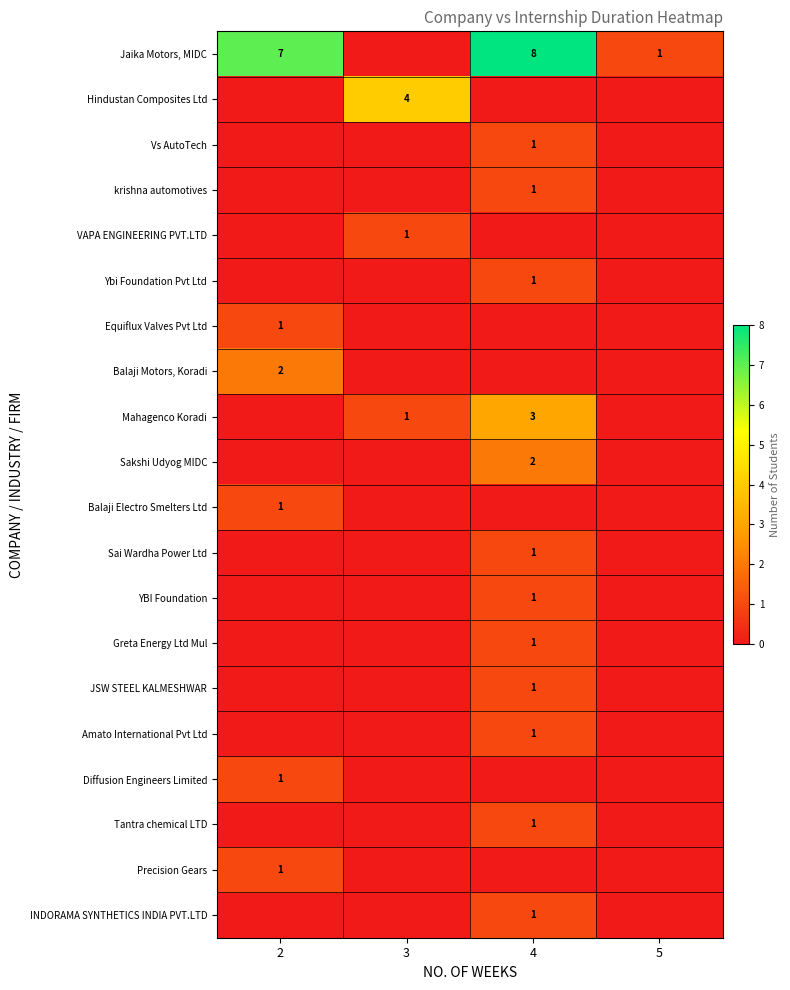

Which has a higher value, 2 or 5?

2